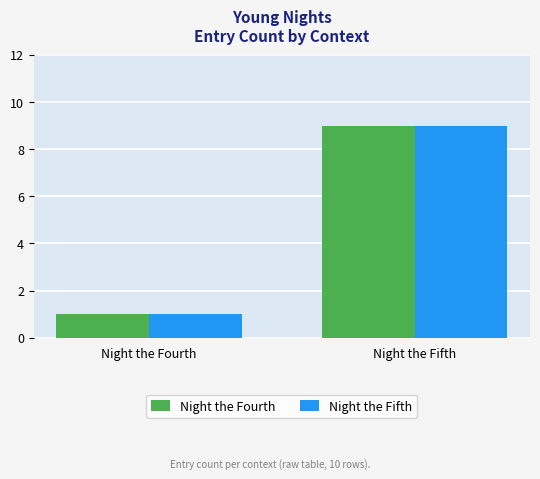

Reading left to right, transcribe all the data shown in this chart.

Night the Fourth: 1	9
Night the Fifth: 1	9